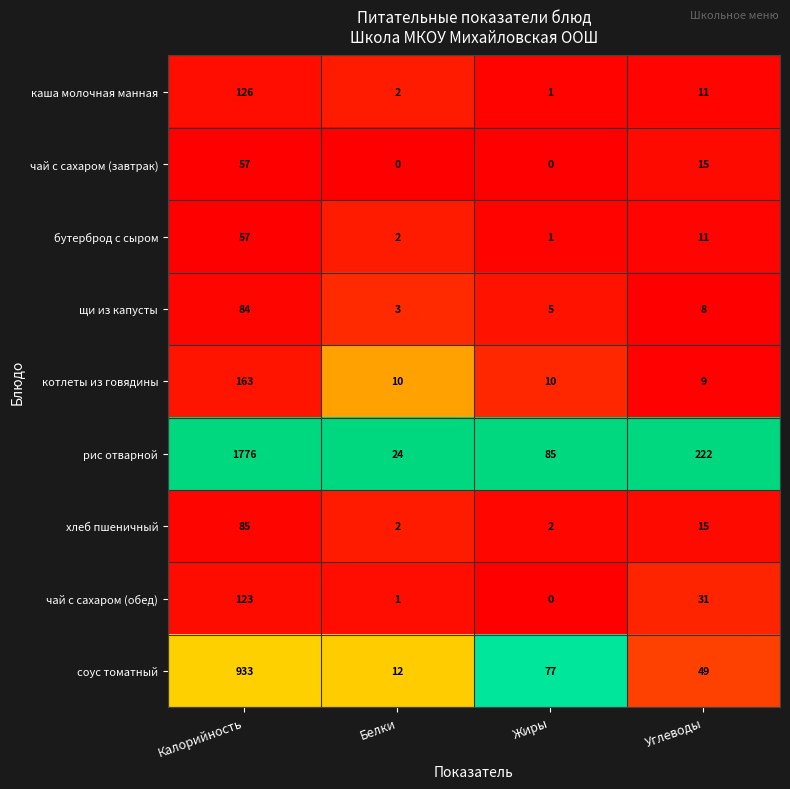

List the labels in order of чай с сахаром (обед) value, largest first.

Калорийность, Углеводы, Белки, Жиры